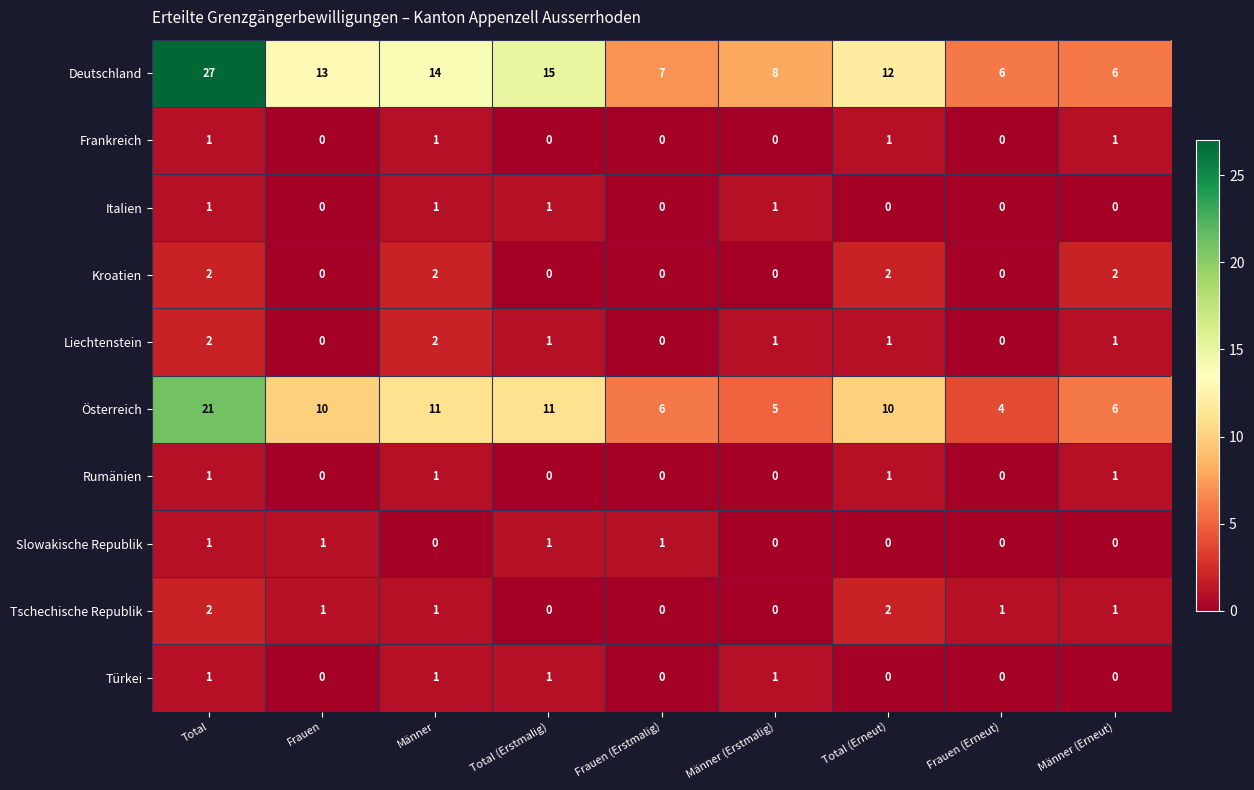

Between Total and Total (Erneut), which series saw the biggest shift?

Deutschland